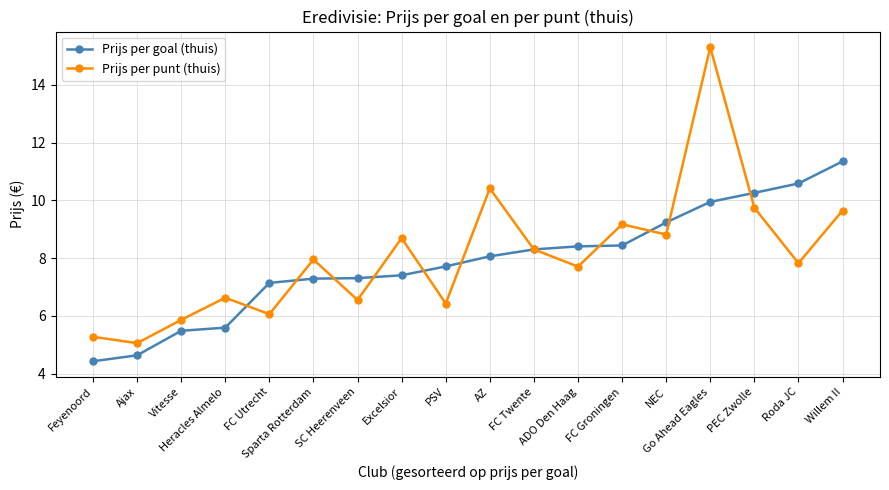

What is the sum of the Prijs per punt (thuis) values at Willem II and FC Groningen?

18.8